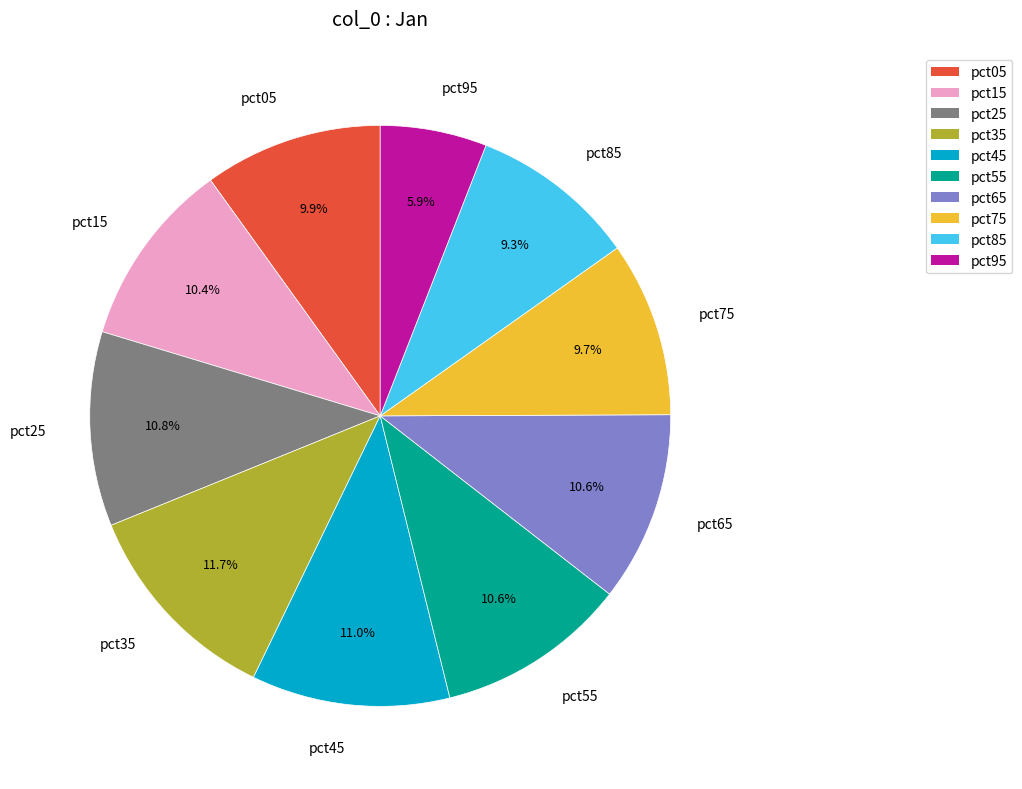

Do pct55 and pct85 together represent more than half of the pie?

No